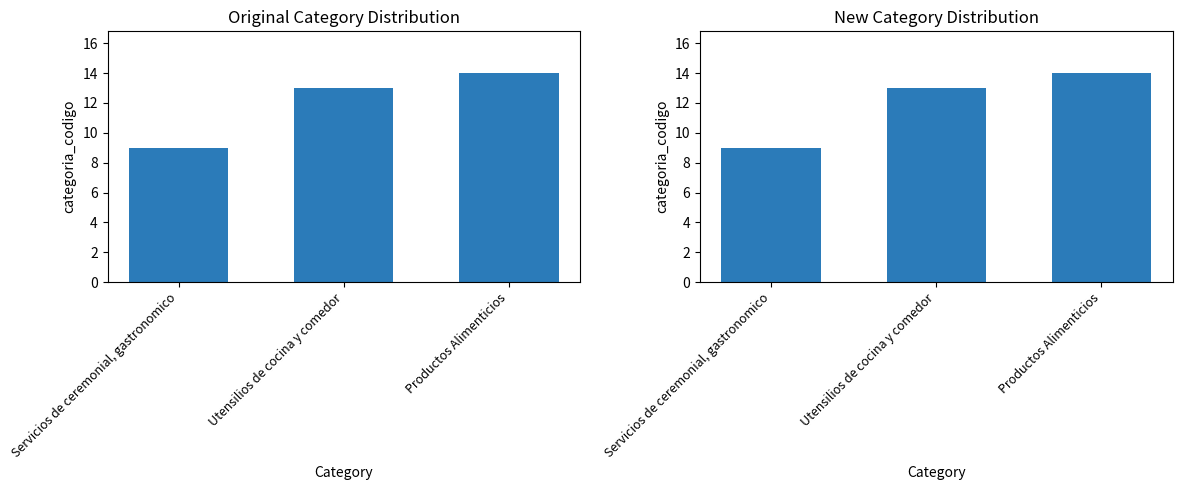

The chart shows a value of 14 at Productos Alimenticios. True or false?

True